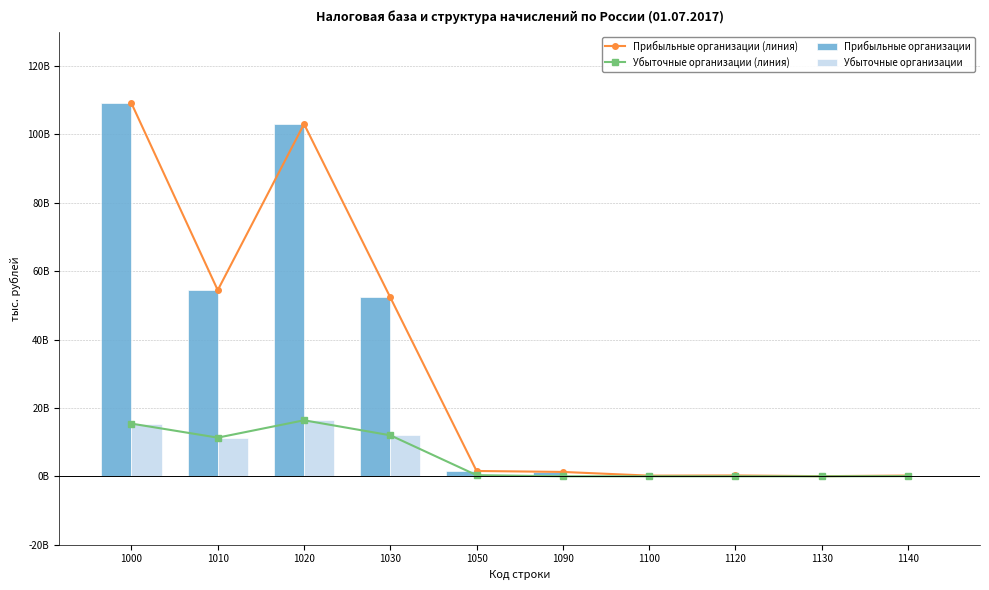

At which label does Убыточные организации (линия) first exceed 329747502?

1000